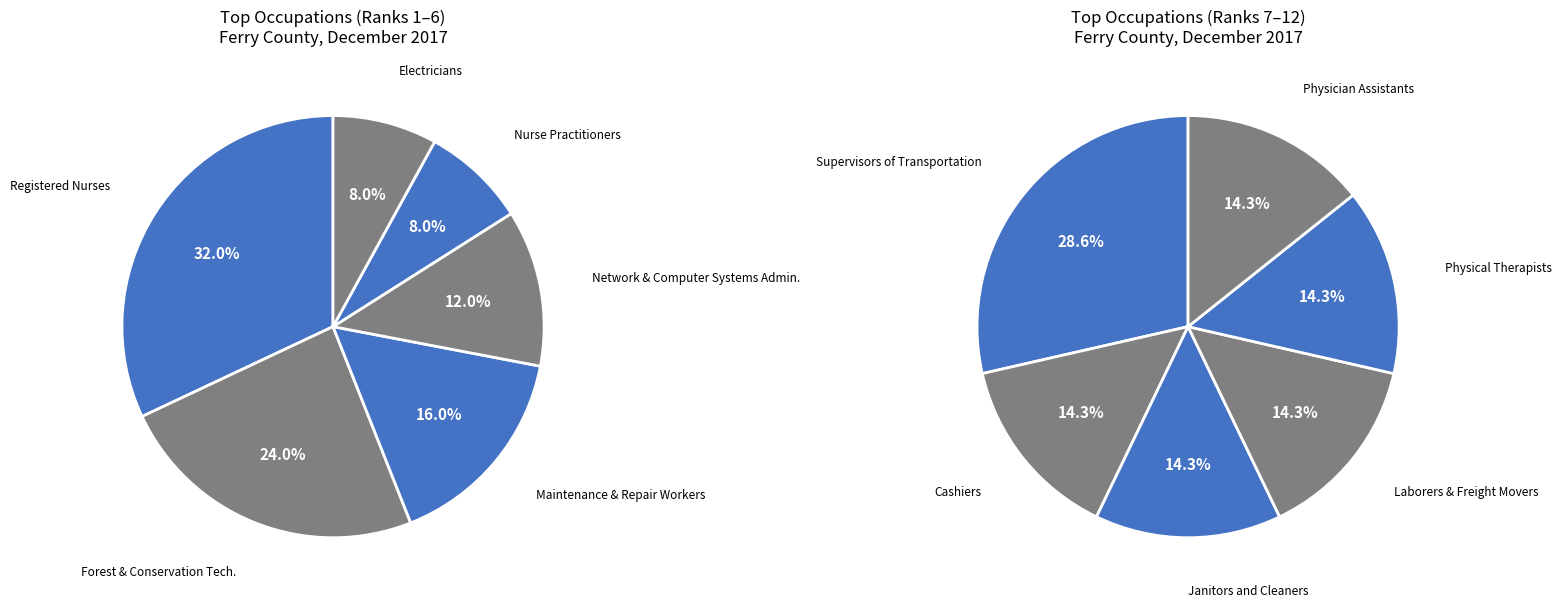

How many segments does this pie chart have?

12